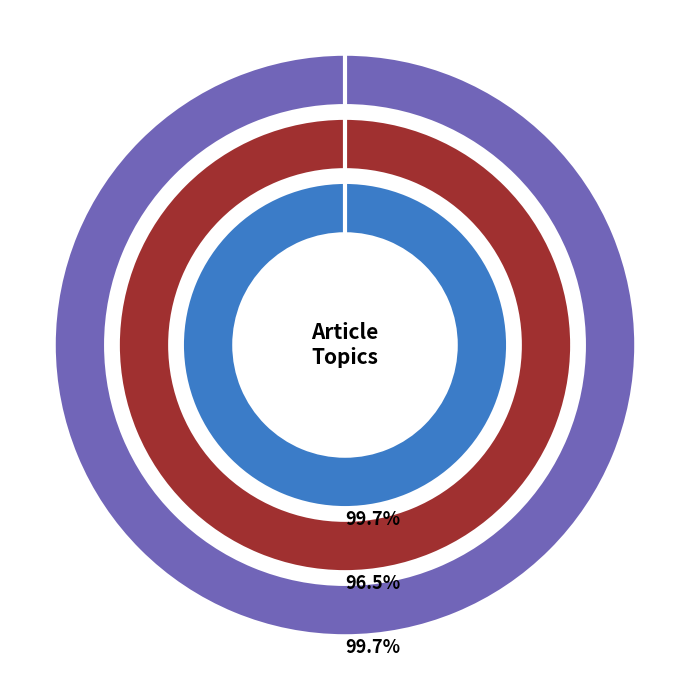

Count the number of slices in the pie.

2